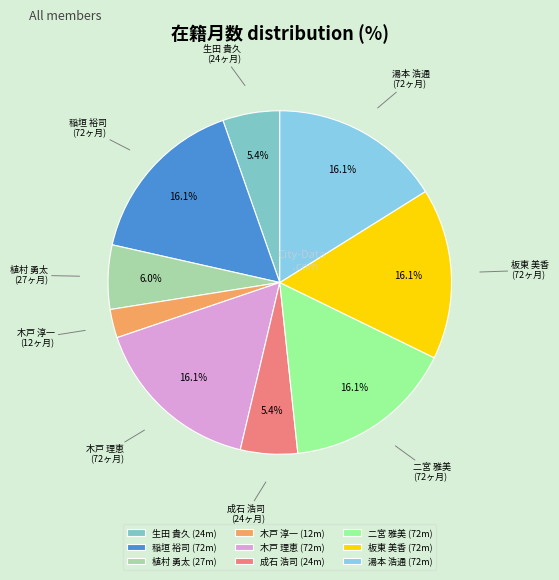

Is it true that 植村 勇太 is 6% of the pie?

True